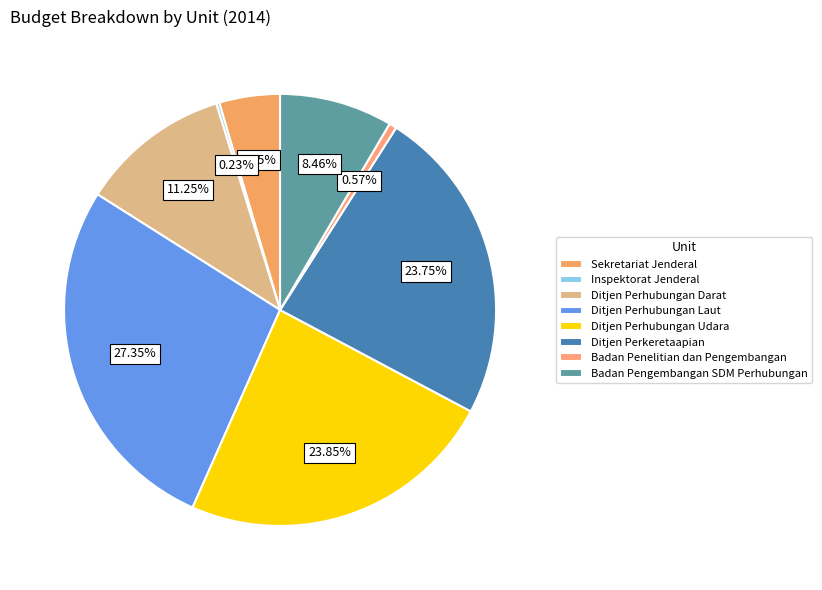

What is the smallest slice in the pie chart?

Inspektorat Jenderal